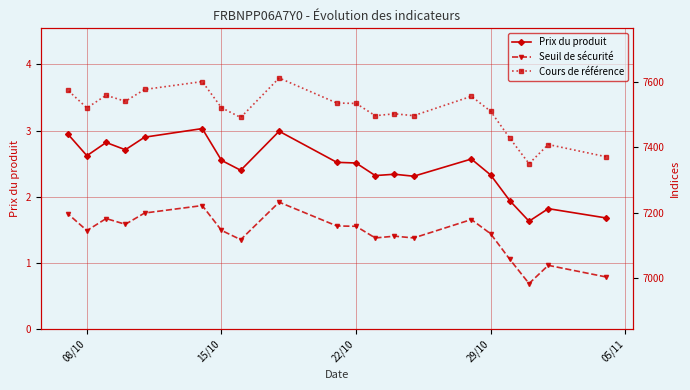

Count the number of categories in the chart.

20